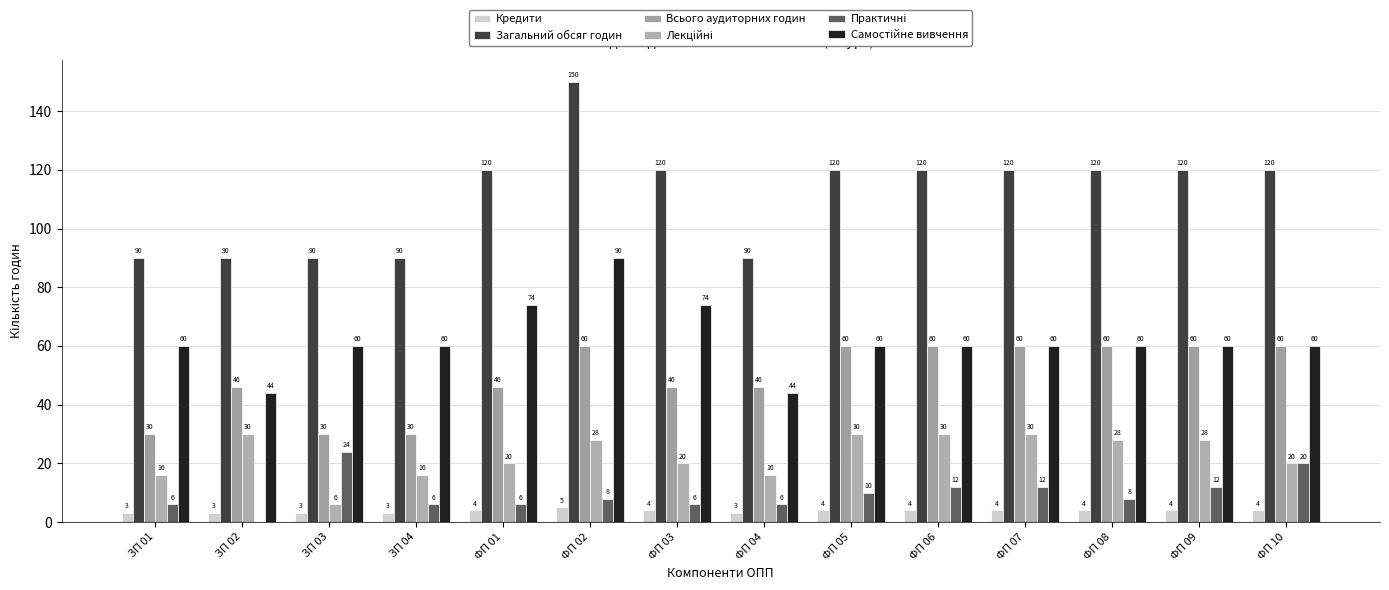

Reading left to right, what are all the values shown in this chart?

Кредити: 3	3	3	3	4	5	4	3	4	4	4	4	4	4
Загальний обсяг годин: 90	90	90	90	120	150	120	90	120	120	120	120	120	120
Всього аудиторних годин: 30	46	30	30	46	60	46	46	60	60	60	60	60	60
Лекційні: 16	30	6	16	20	28	20	16	30	30	30	28	28	20
Практичні: 6	0	24	6	6	8	6	6	10	12	12	8	12	20
Самостійне вивчення: 60	44	60	60	74	90	74	44	60	60	60	60	60	60